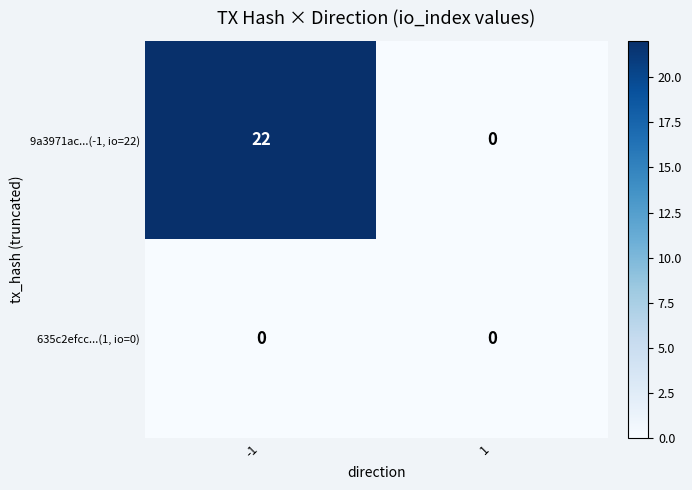

Which series changed the most between -1 and 1?

9a3971ac...(-1, io=22)